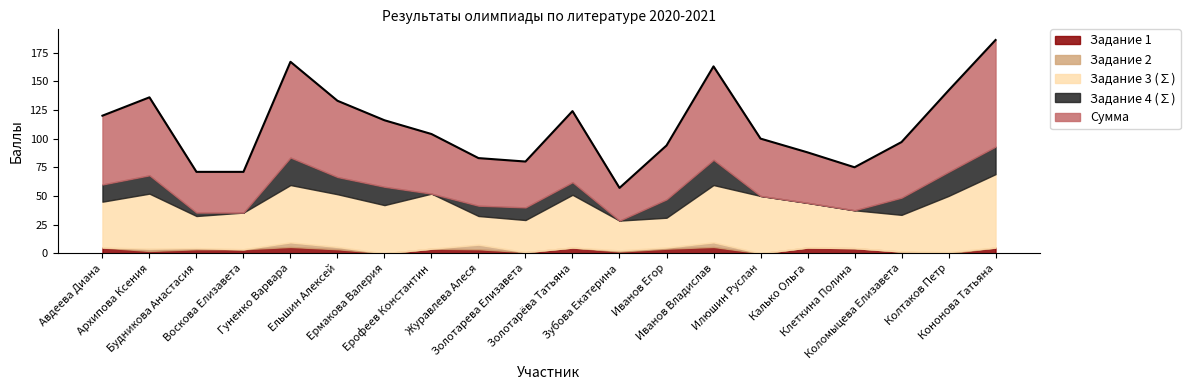

What is the difference between the Задание 3 (∑) values at Ермакова Валерия and Коломыцева Елизавета?

10.0